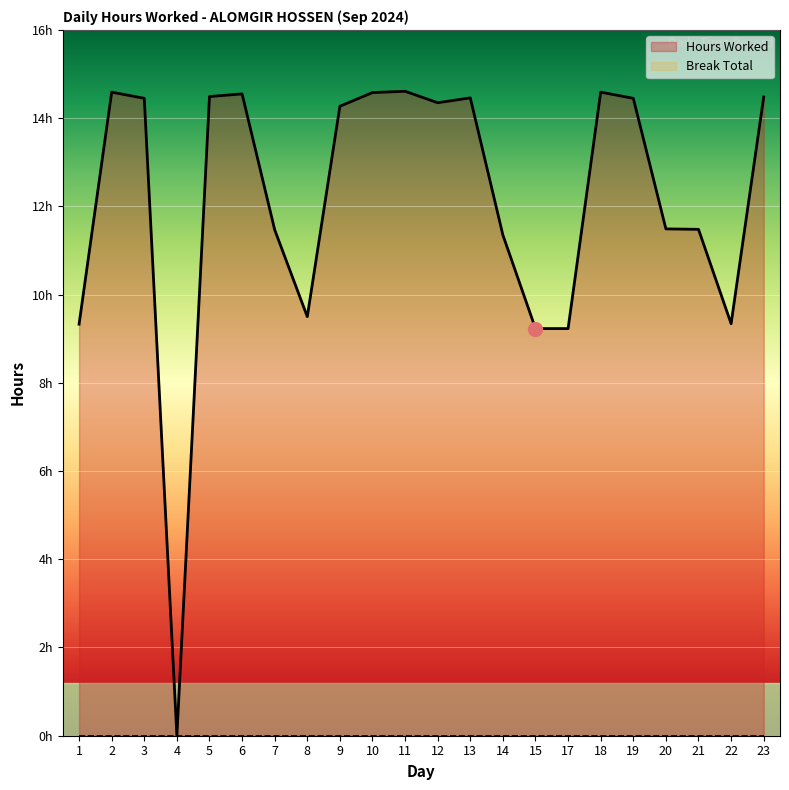

What is the difference between the values at 8 and 6?

5.1